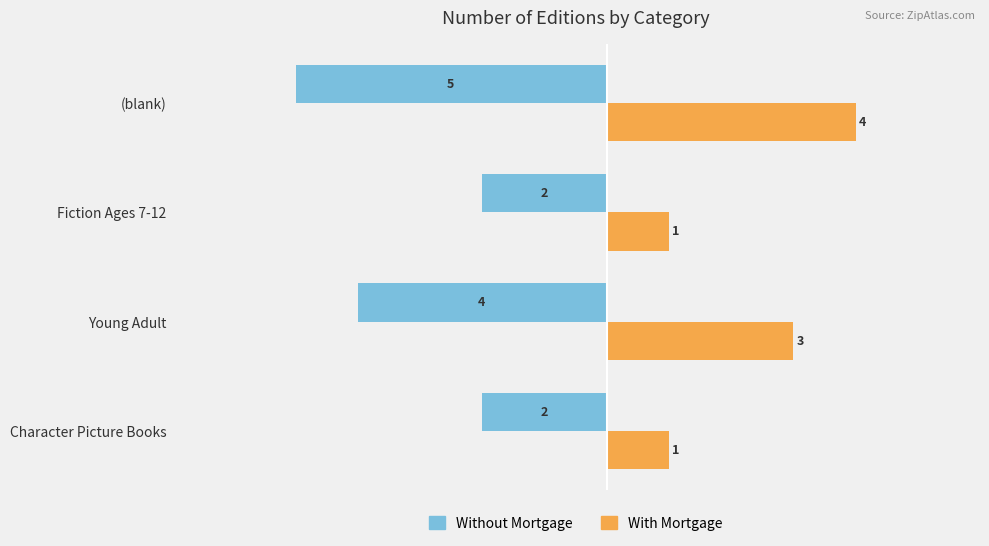

How many Without Mortgage values are between -4 and -2?

3